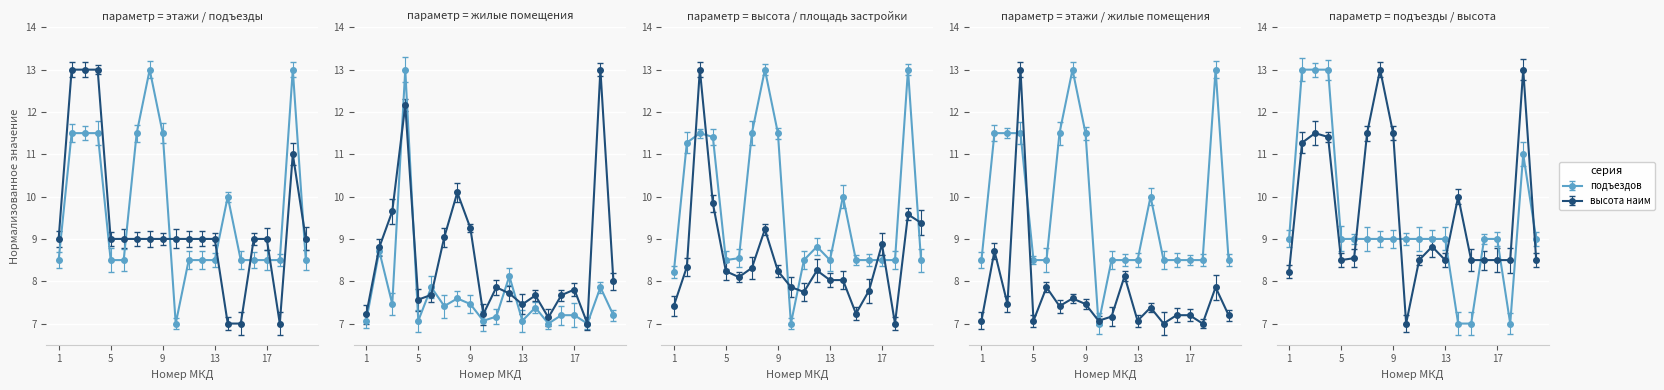

What is the minimum value shown in the chart?

7.0